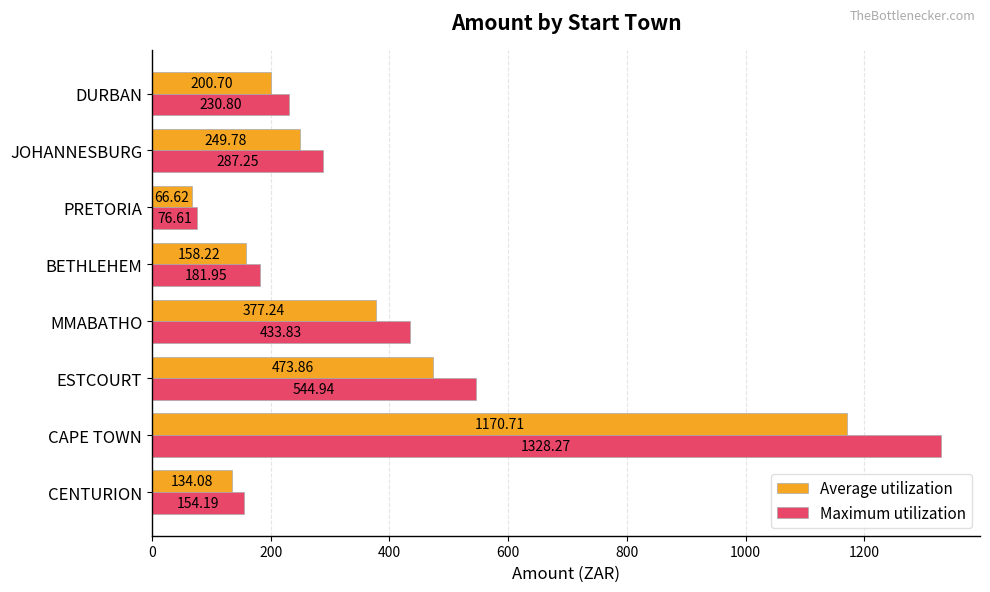

Rank the series by their maximum value, from lowest to highest.

Average utilization, Maximum utilization